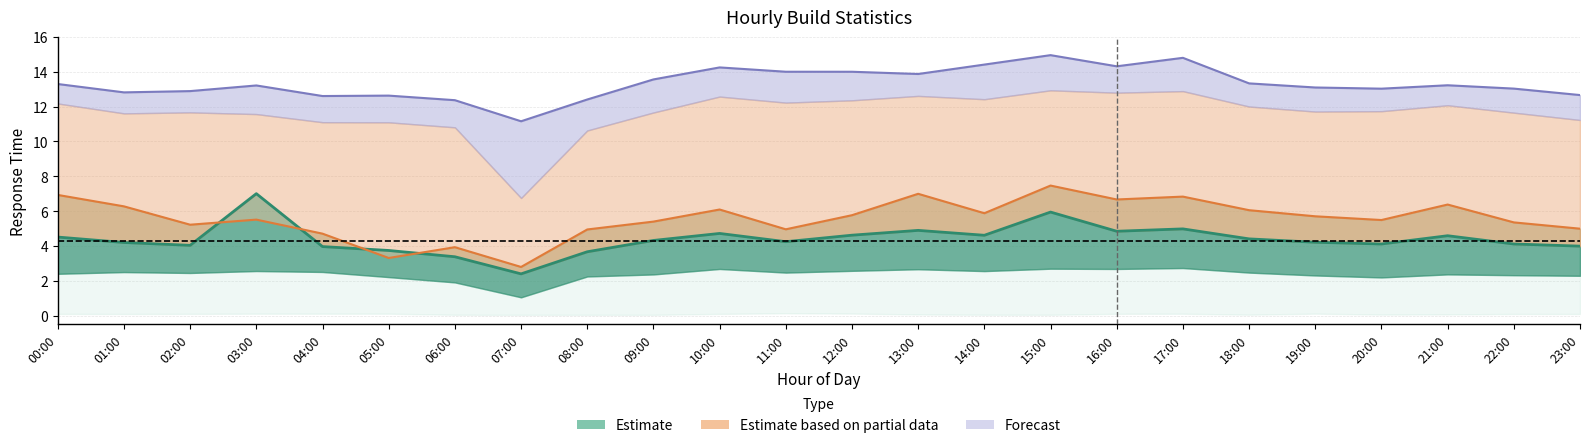

What is the label of the 19th point from the left?

18:00